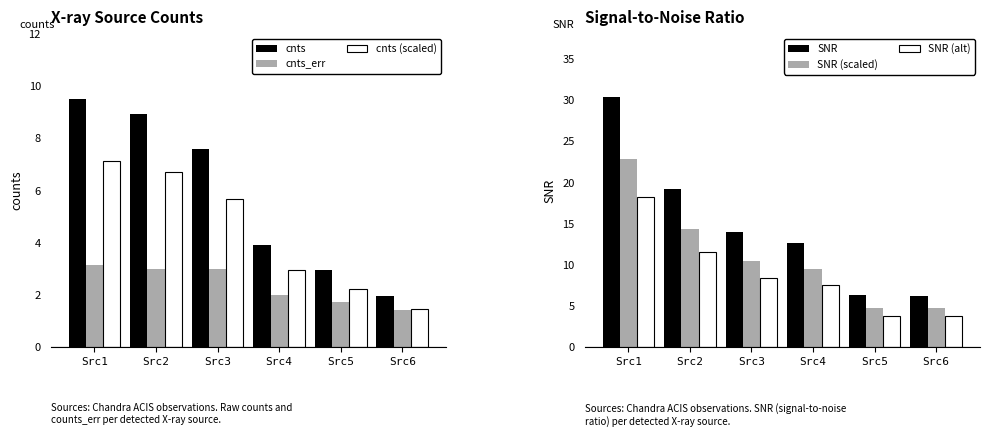

At which label is SNR (scaled) closest to 13?

Src2